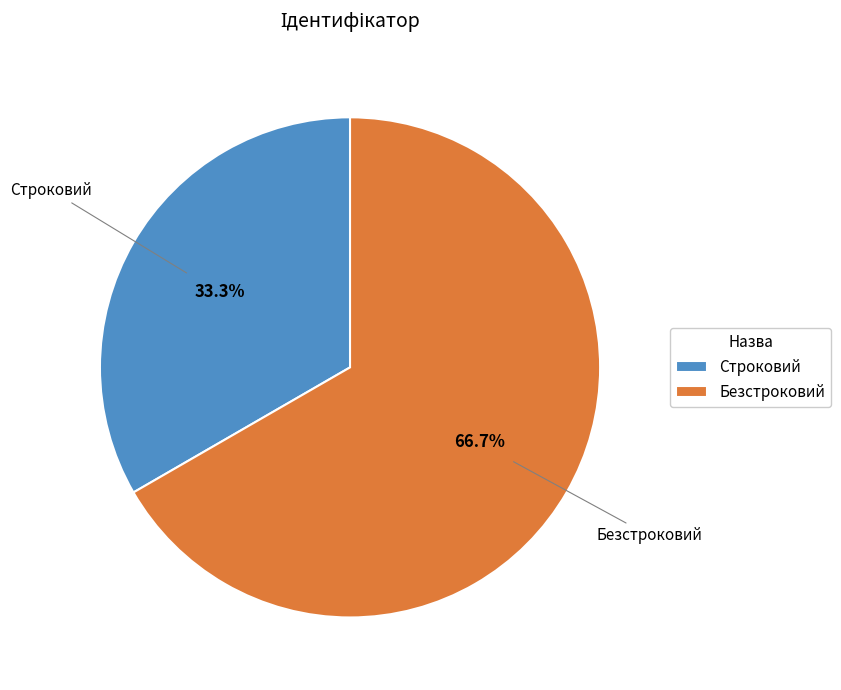

Which category has the smallest portion of the pie?

Строковий